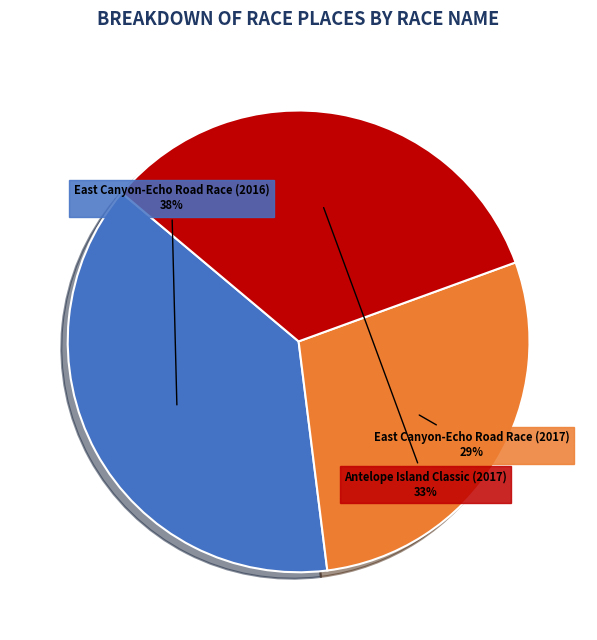

To the nearest percent, what is the average slice percentage?

33%